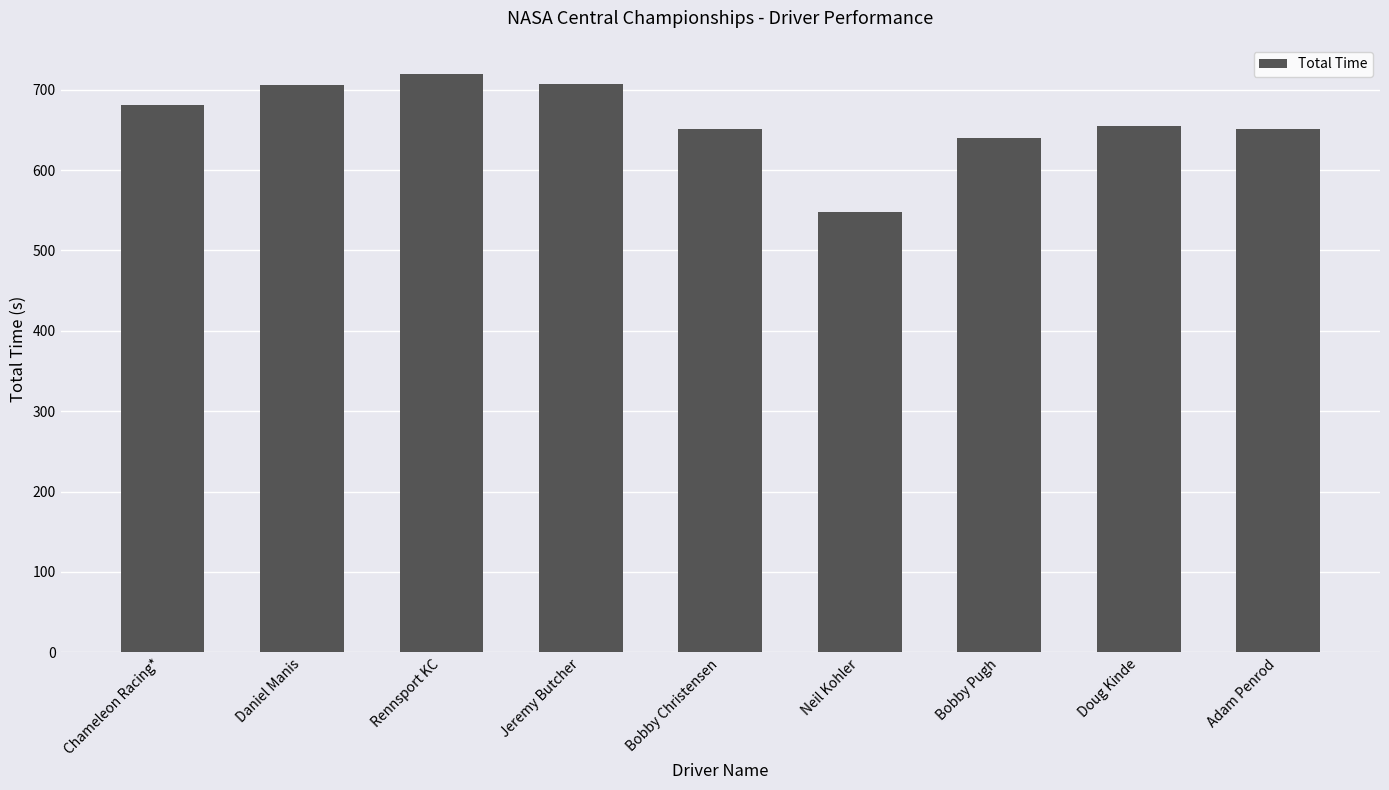

How many bars are there in total?

9